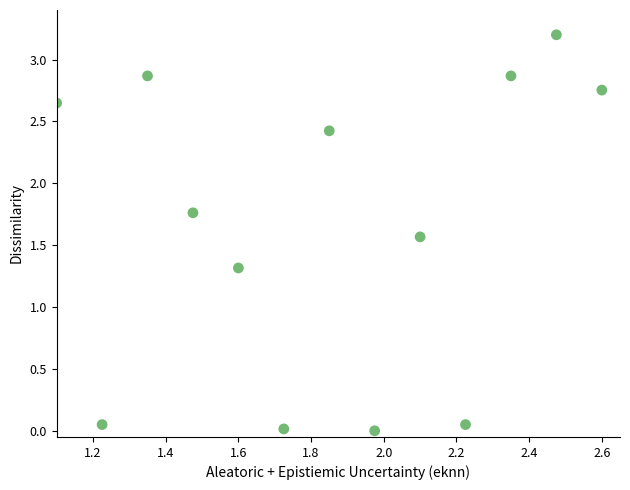

What Y value in the scatter plot is closest to 1?

1.3